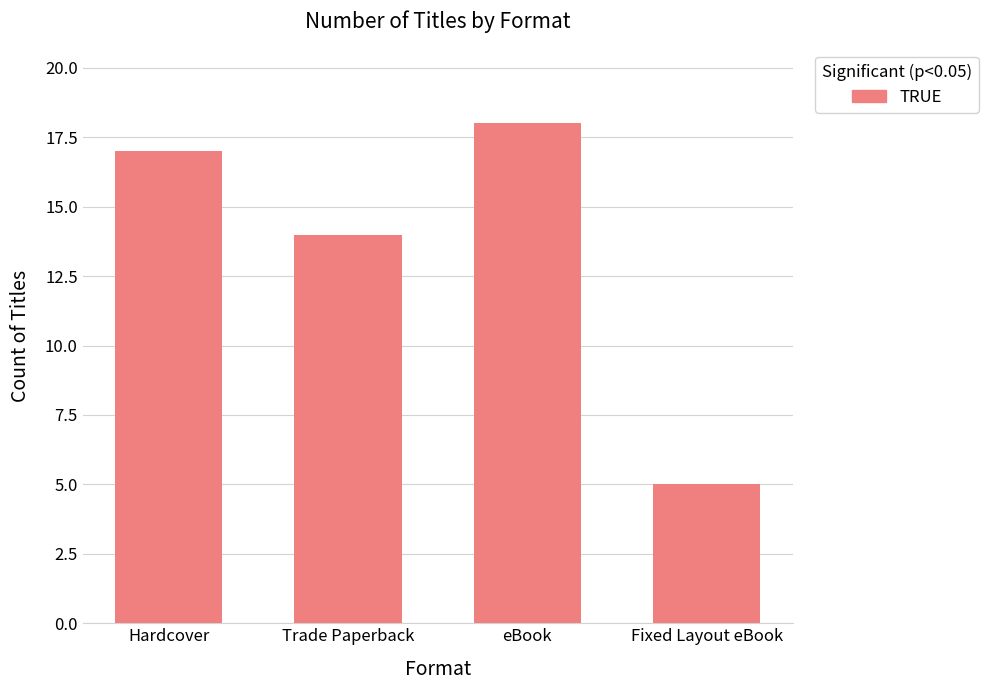

What is the label of the 4th bar from the left?

Fixed Layout eBook